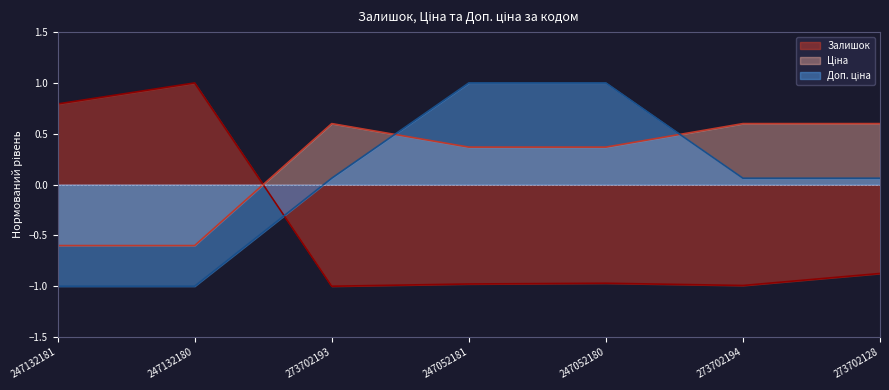

How many negative values does the Ціна series have?

2